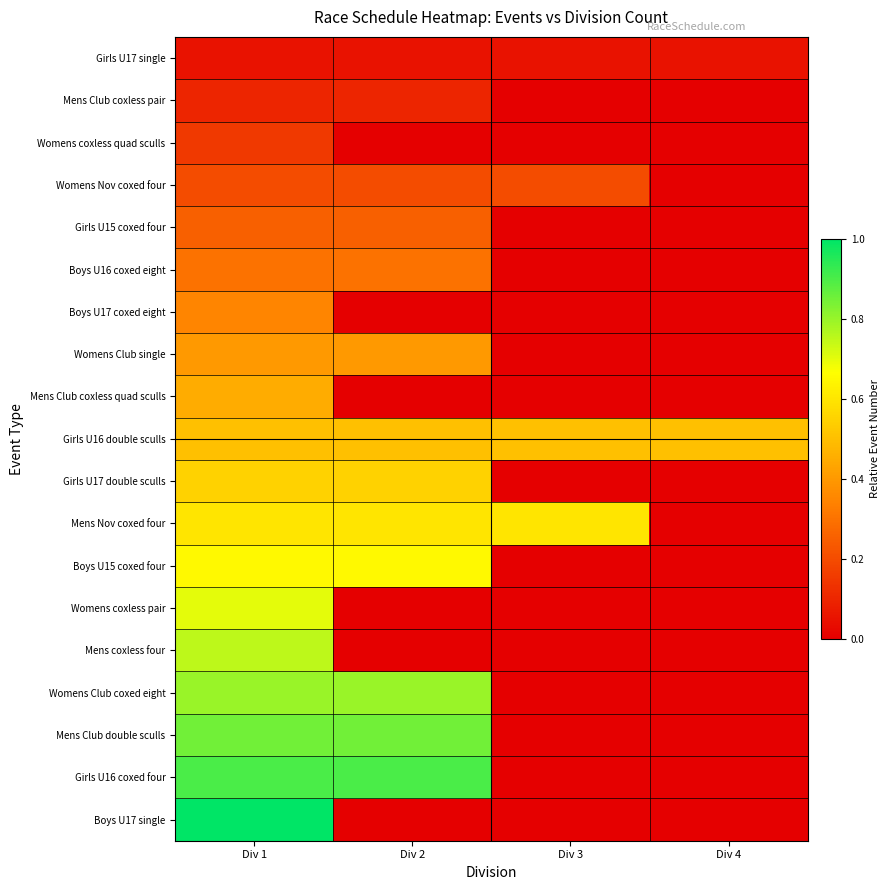

Between Div 1 and Div 3, which is larger?

Div 1